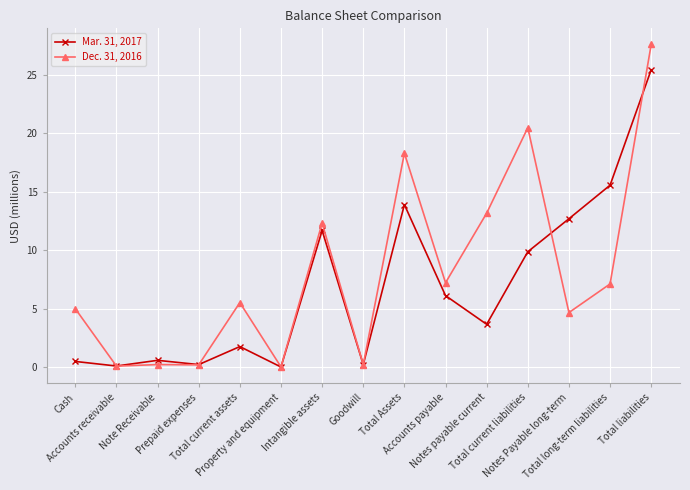

Rank the series at Total liabilities from highest to lowest value.

Dec. 31, 2016, Mar. 31, 2017